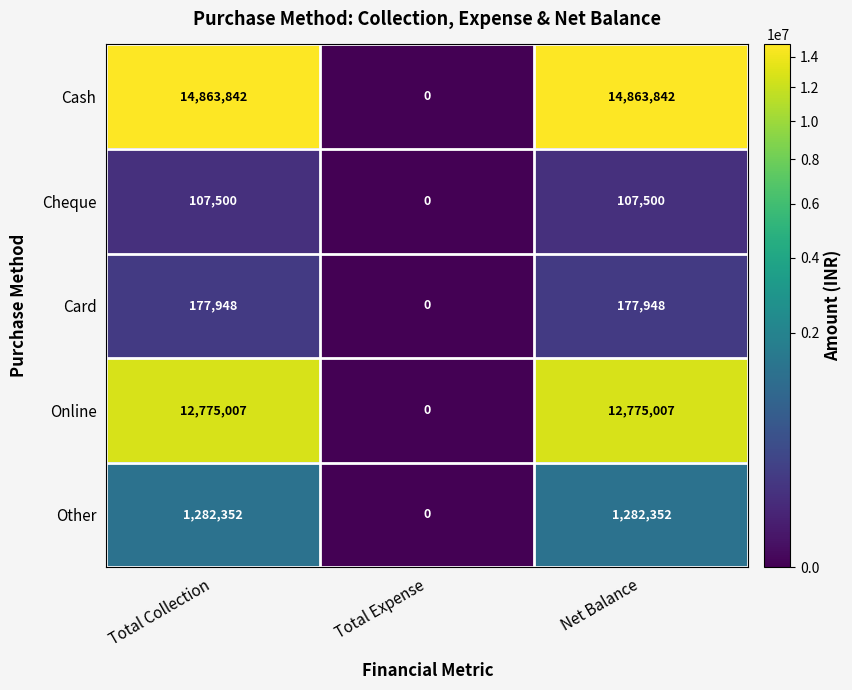

Which series changed the most between Total Collection and Total Expense?

Cash